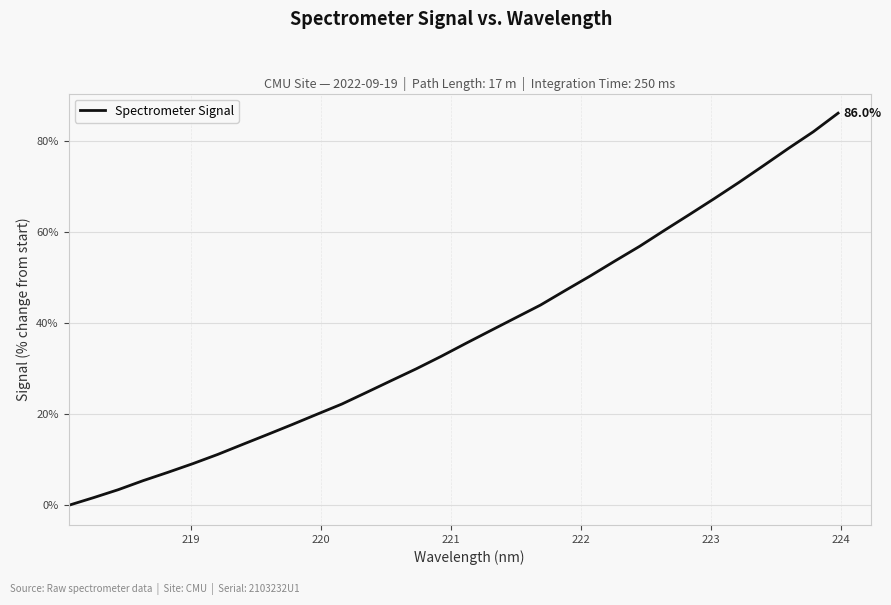

What is the difference between the maximum and minimum values?

86.0